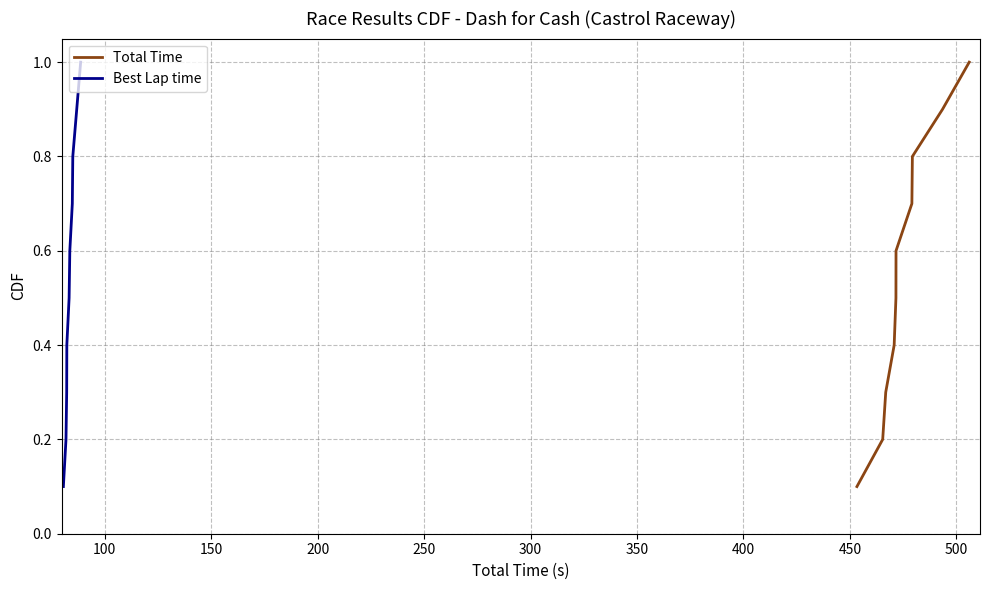

What is the difference between the maximum and minimum values in the Total Time series?

0.9